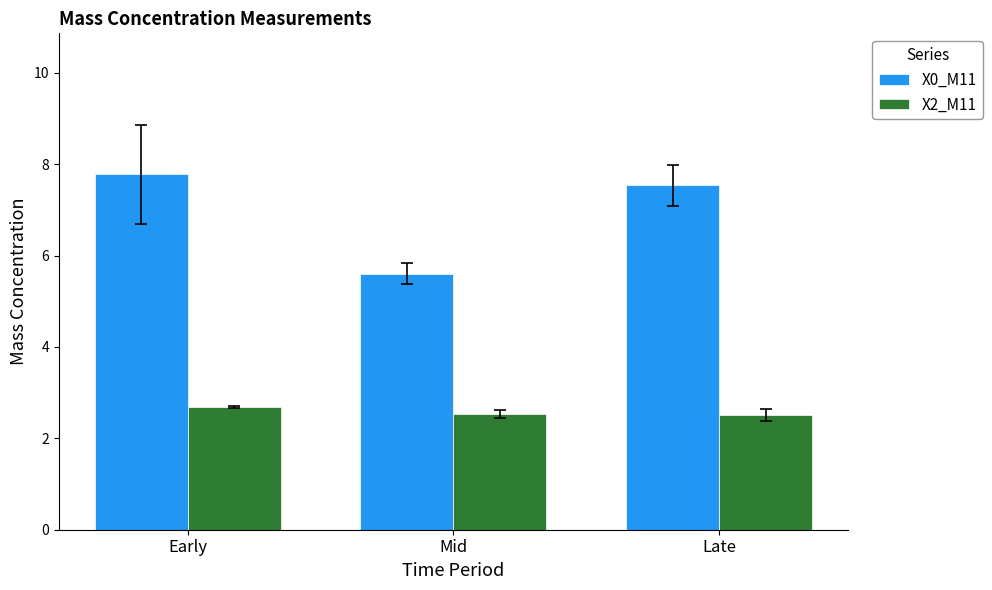

Where is X0_M11 nearest to the value 6?

Mid